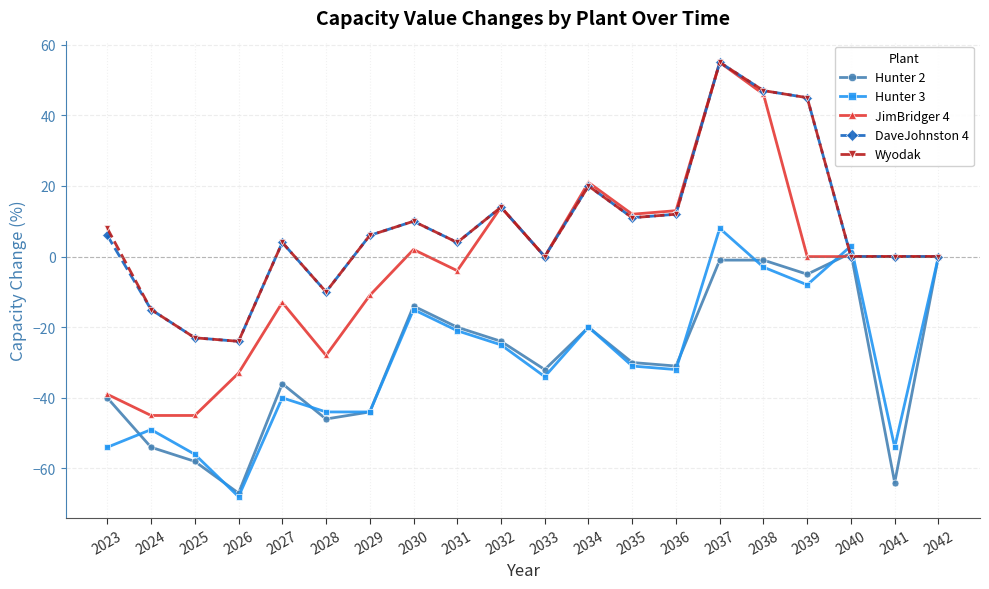

Reading right to left, transcribe all the data shown in this chart.

Hunter 2: 0	-64	1	-5	-1	-1	-31	-30	-20	-32	-24	-20	-14	-44	-46	-36	-67	-58	-54	-40
Hunter 3: 0	-54	3	-8	-3	8	-32	-31	-20	-34	-25	-21	-15	-44	-44	-40	-68	-56	-49	-54
JimBridger 4: 0	0	0	0	46	55	13	12	21	0	14	-4	2	-11	-28	-13	-33	-45	-45	-39
DaveJohnston 4: 0	0	0	45	47	55	12	11	20	0	14	4	10	6	-10	4	-24	-23	-15	6
Wyodak: 0	0	0	45	47	55	12	11	20	0	14	4	10	6	-10	4	-24	-23	-15	8